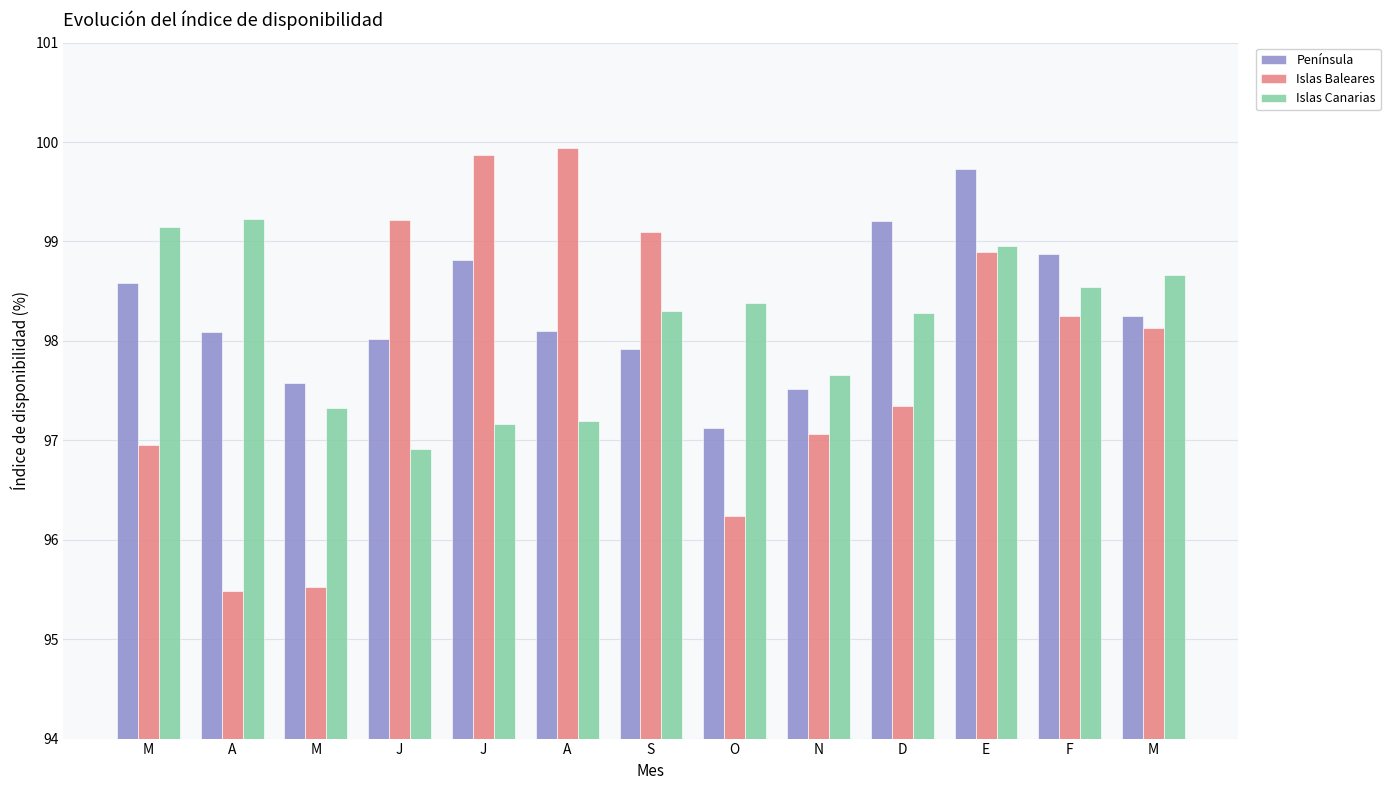

Rank the categories by Islas Canarias value from lowest to highest.

J, J, A, M, N, D, S, O, F, M, E, M, A